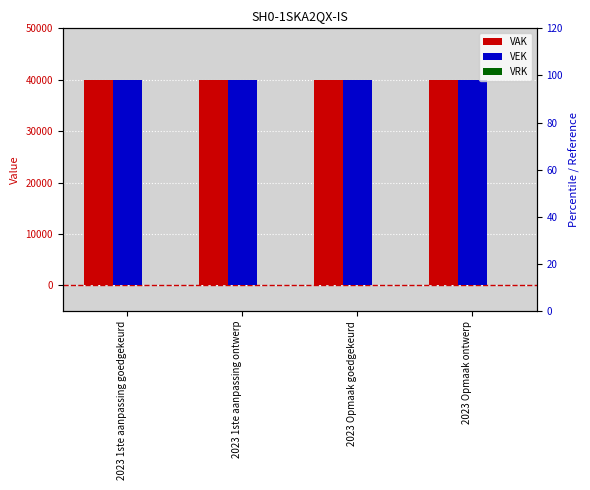

What position from the left is 2023 1ste aanpassing ontwerp?

2